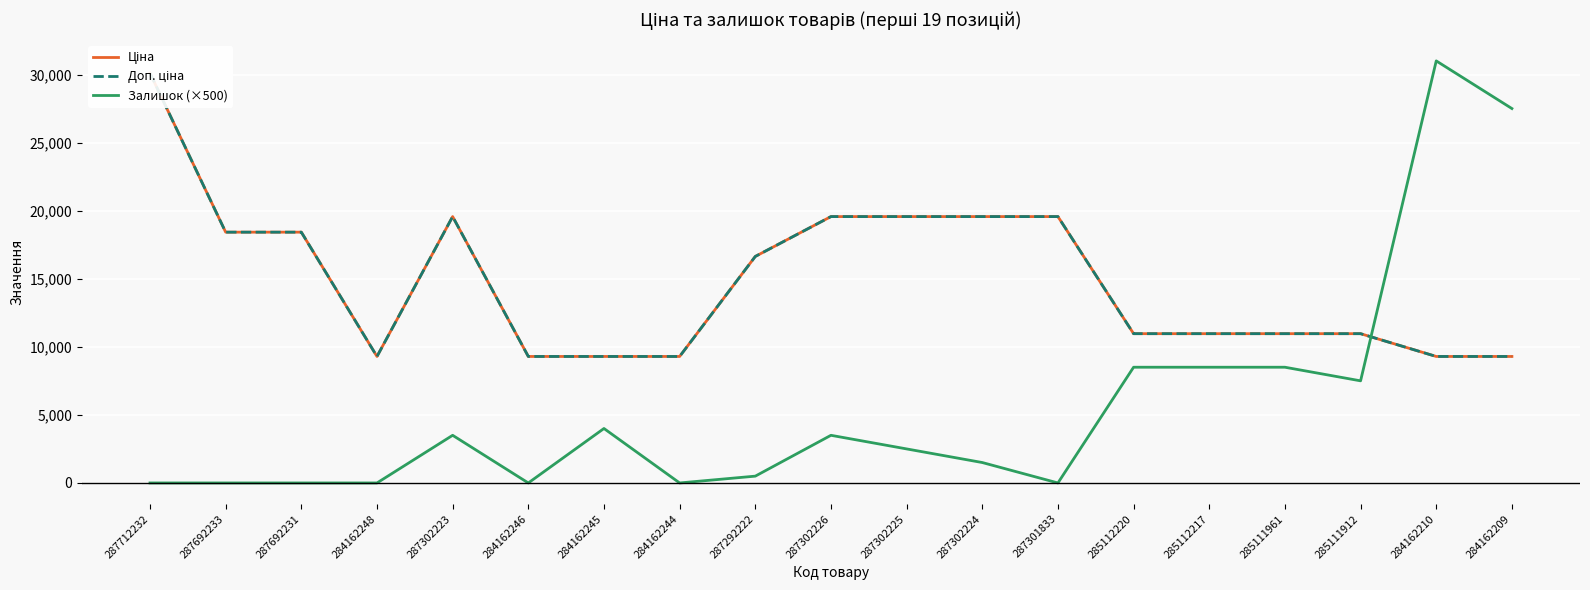

Read the Ціна value at 287302225.

19564.9